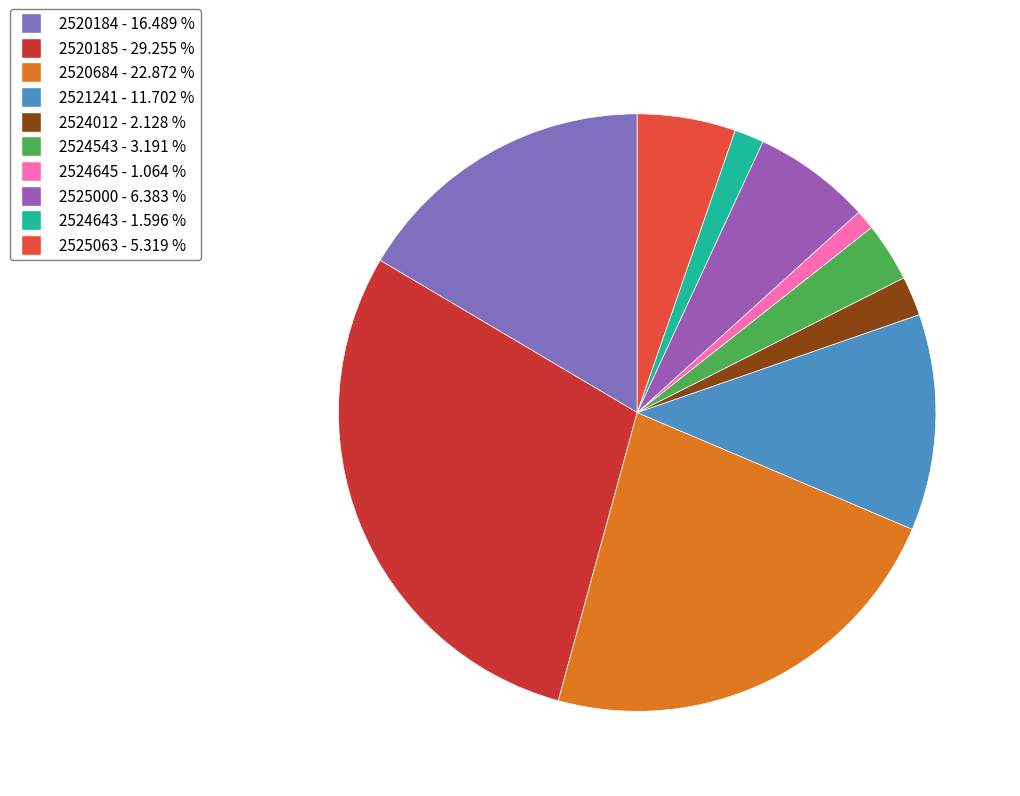

Between 2524543 and 2525000, which is larger?

2525000